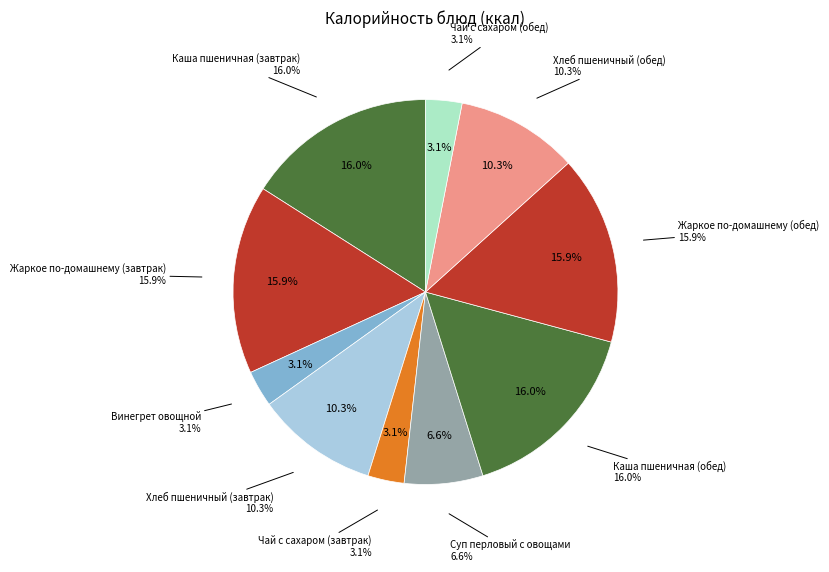

Is Чай с сахаром (завтрак) the majority of the pie?

No